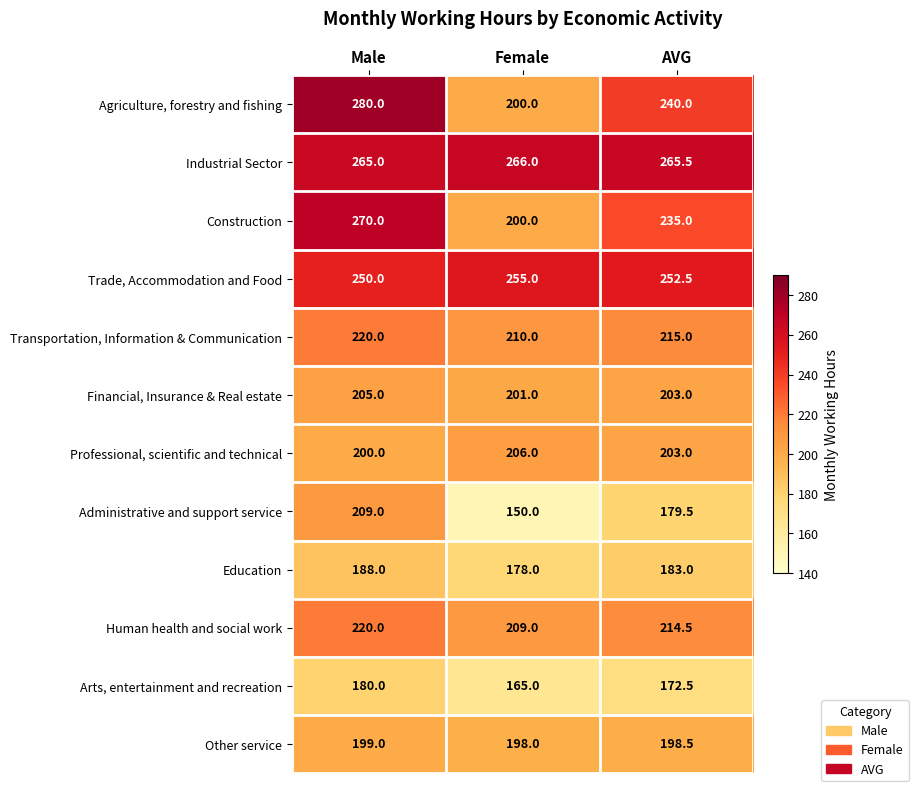

What is the maximum value shown in the chart?

280.0